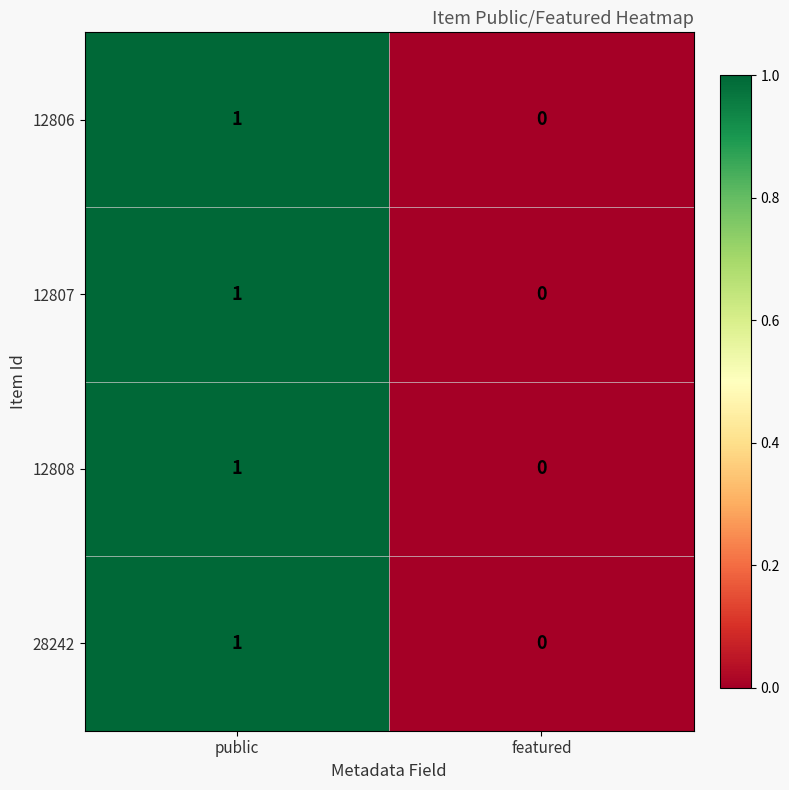

Is the value of 12808 at featured greater than the value of 28242 at public?

No